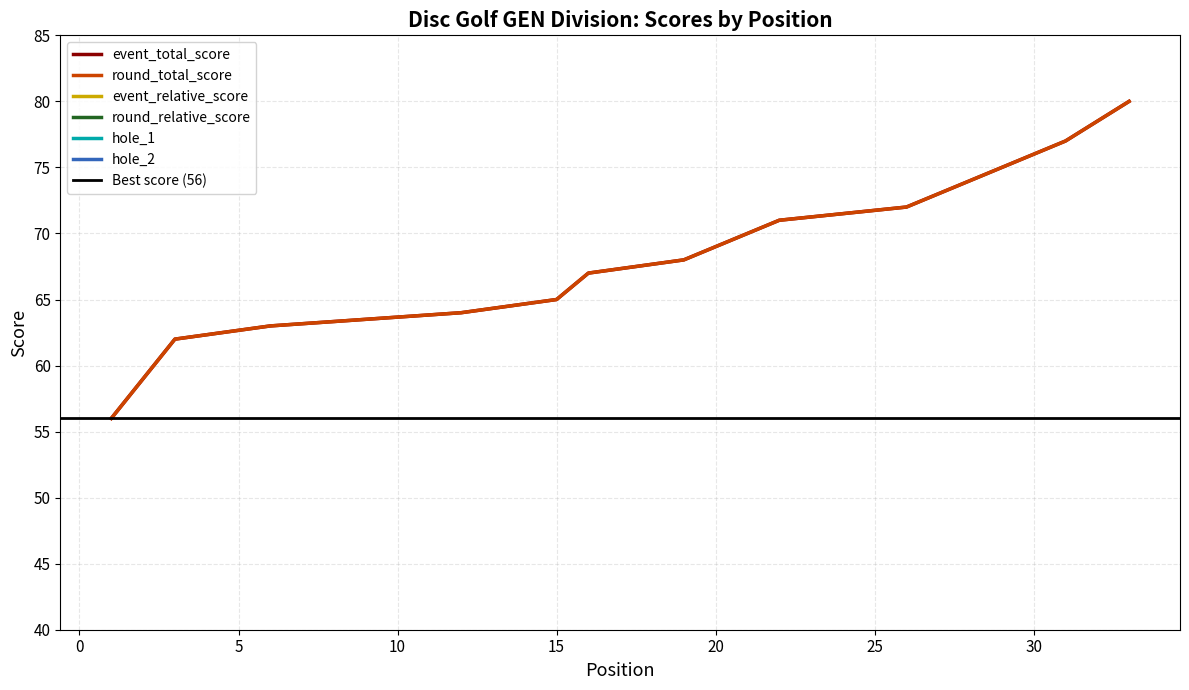

At which label is round_total_score closest to 68?

19